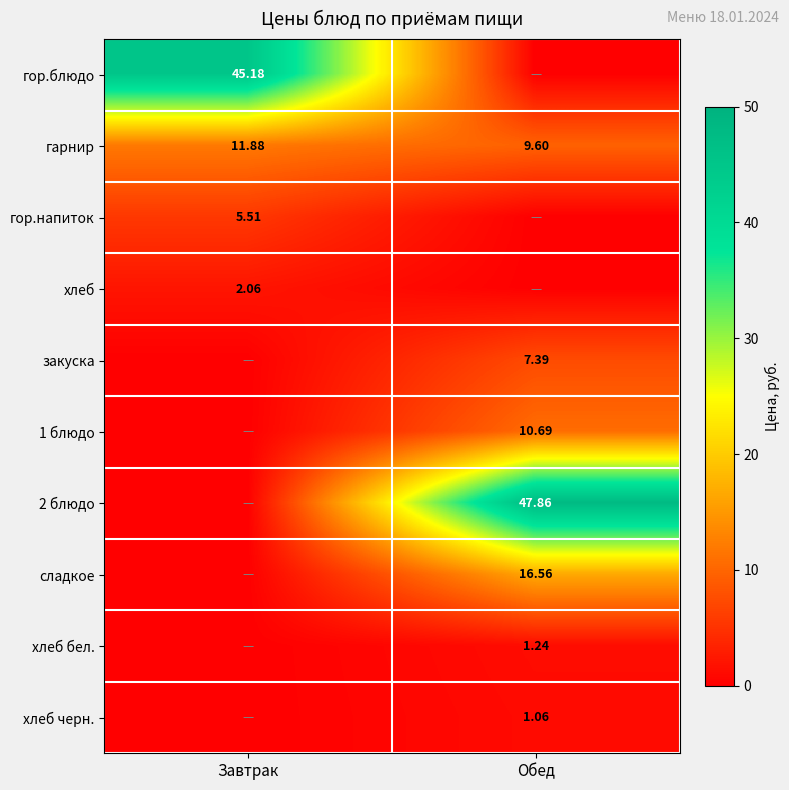

Where is гарнир nearest to the value 10?

Обед